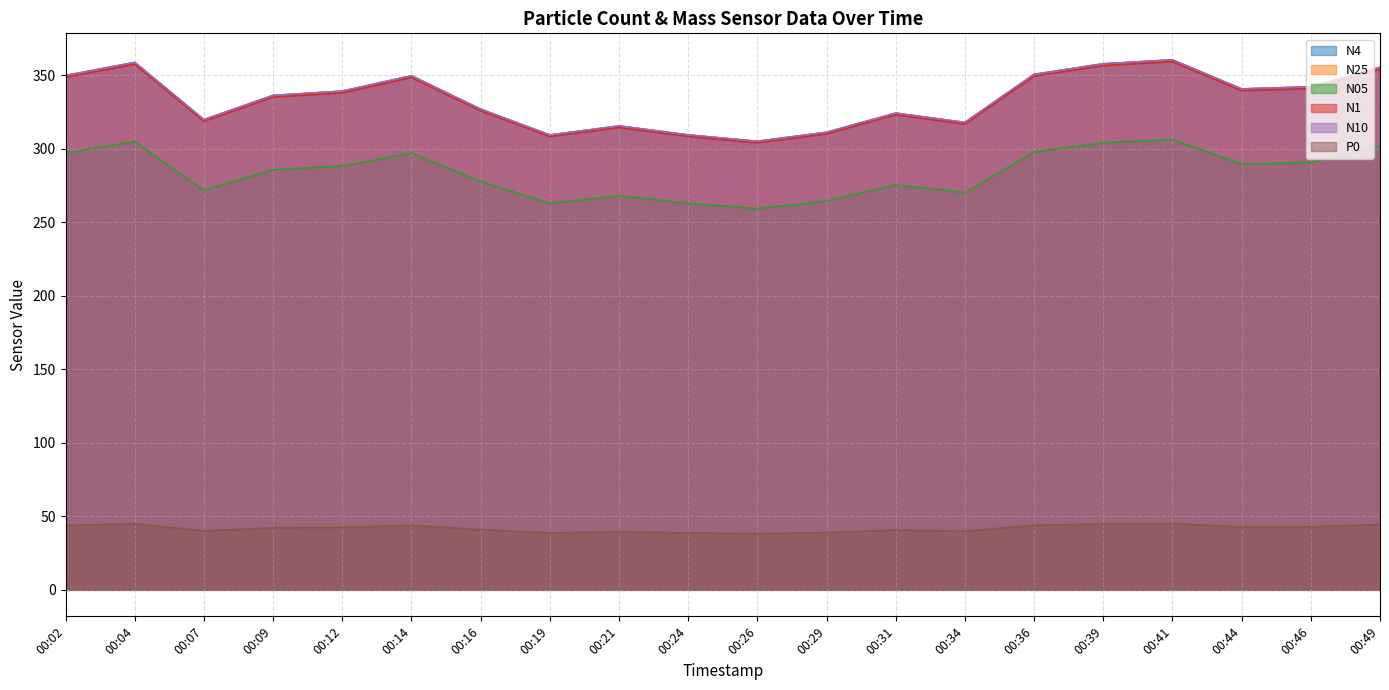

List the series in order of their peak value, lowest first.

P0, N05, N1, N25, N4, N10